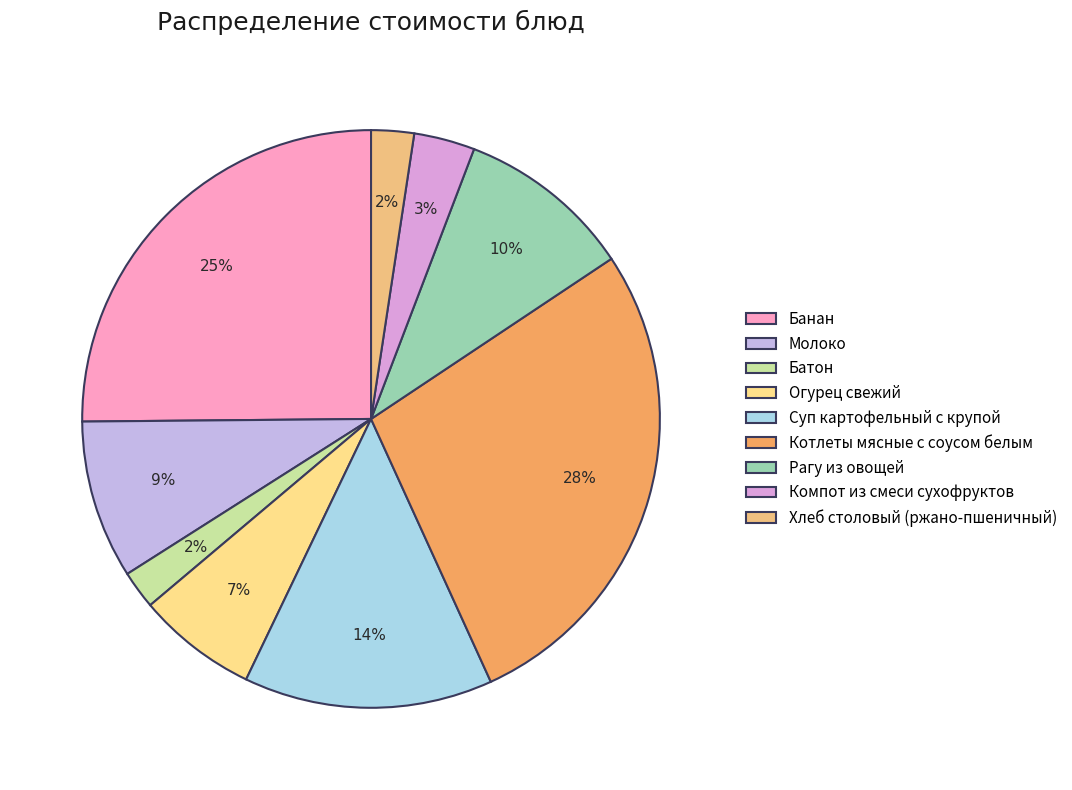

How many segments does this pie chart have?

9